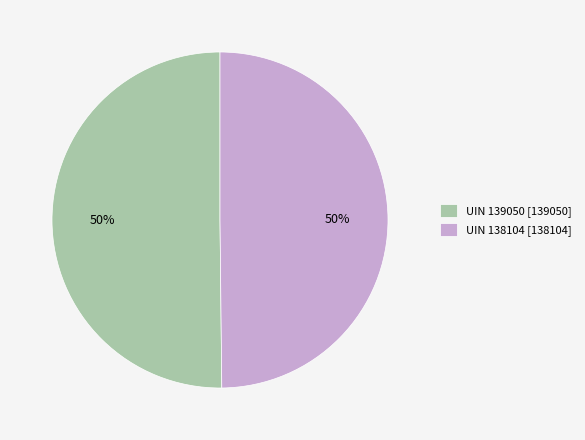

Do UIN 139050 [139050] and UIN 138104 [138104] together represent more than half of the pie?

Yes